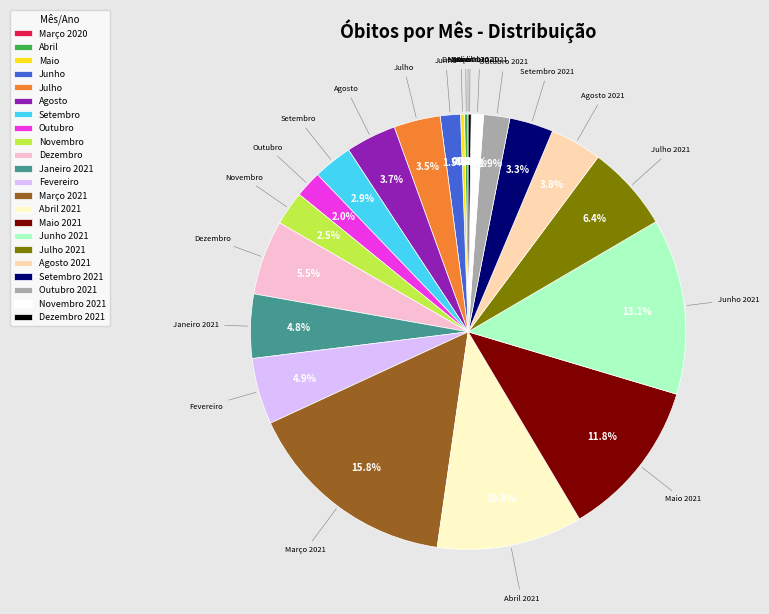

To the nearest percent, what percentage of the pie is Fevereiro?

5%